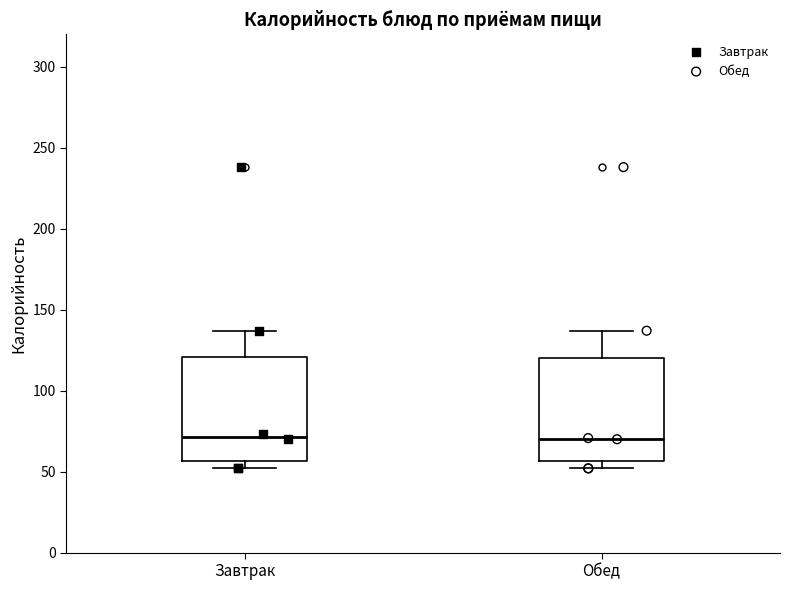

Reading left to right, read every box against the y-axis: the position of its median line, the range the box covers, and the ends of its whiskers. The values are not printed on the chart, so give them approximately, as read against the axis.

Завтрак: median 70, box 55 to 120, whiskers 50 to 135
Обед: median 70, box 55 to 120, whiskers 50 to 135